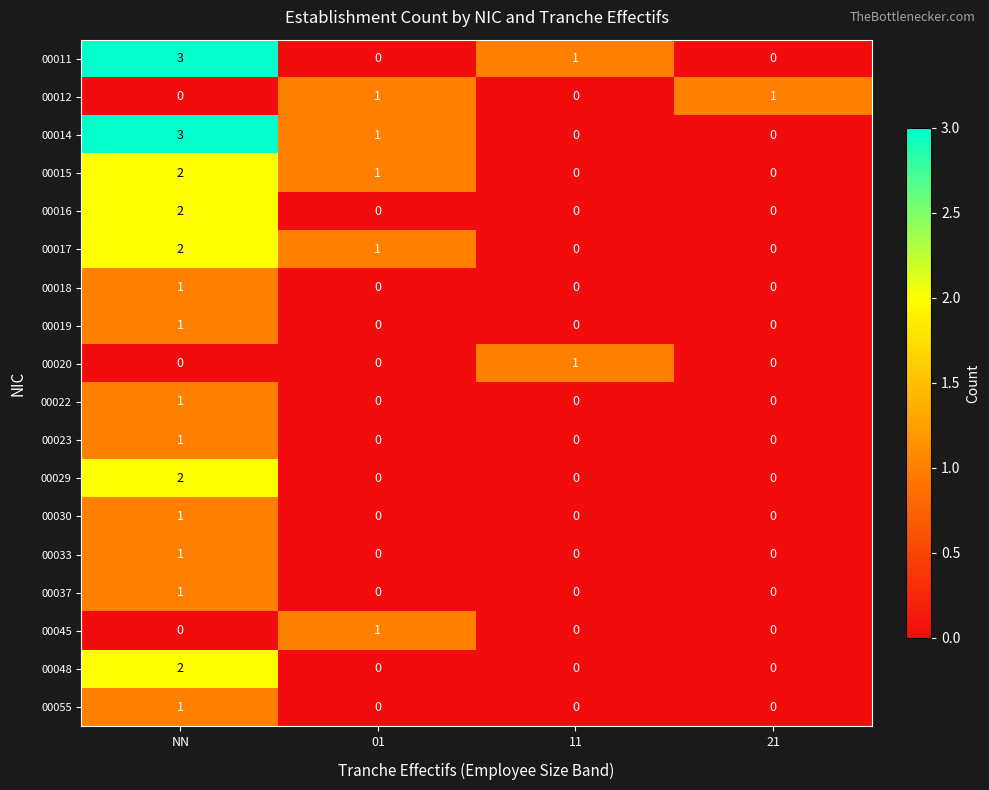

The value of 00012 at NN is 1. True or false?

False